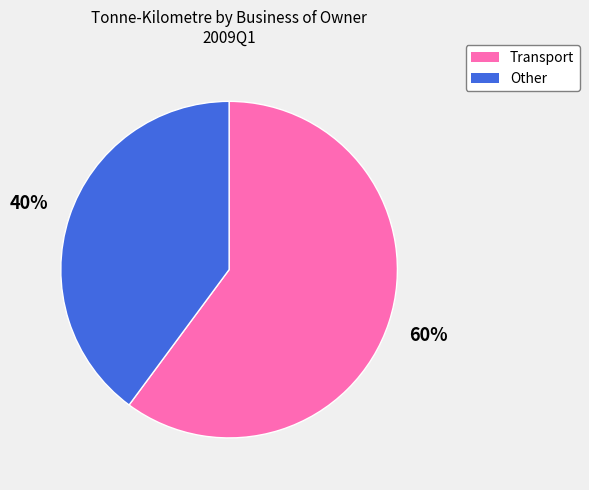

How many segments does this pie chart have?

2